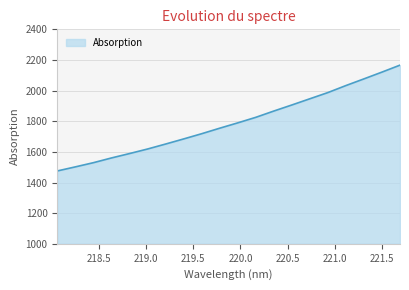

What is the maximum value shown in the chart?

2166.3